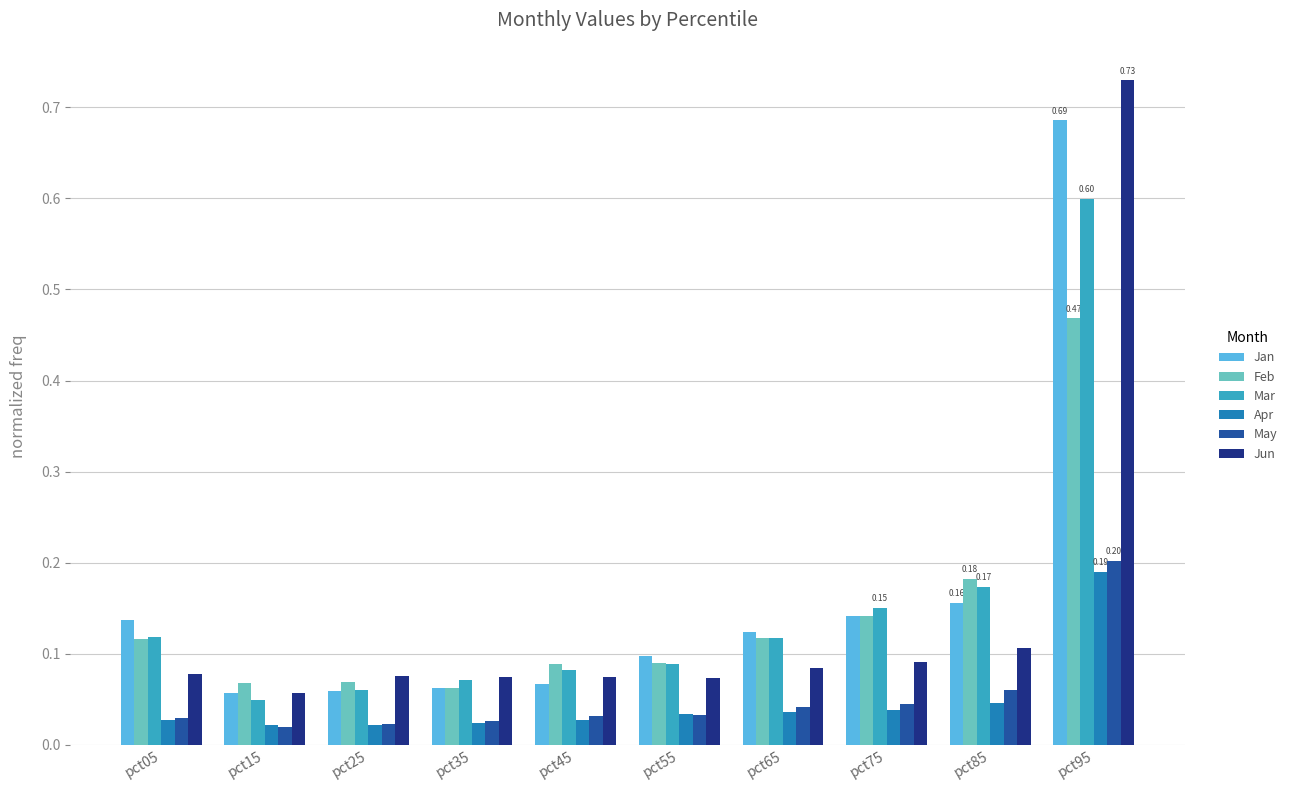

Between pct35 and pct85, which series saw the biggest shift?

Feb